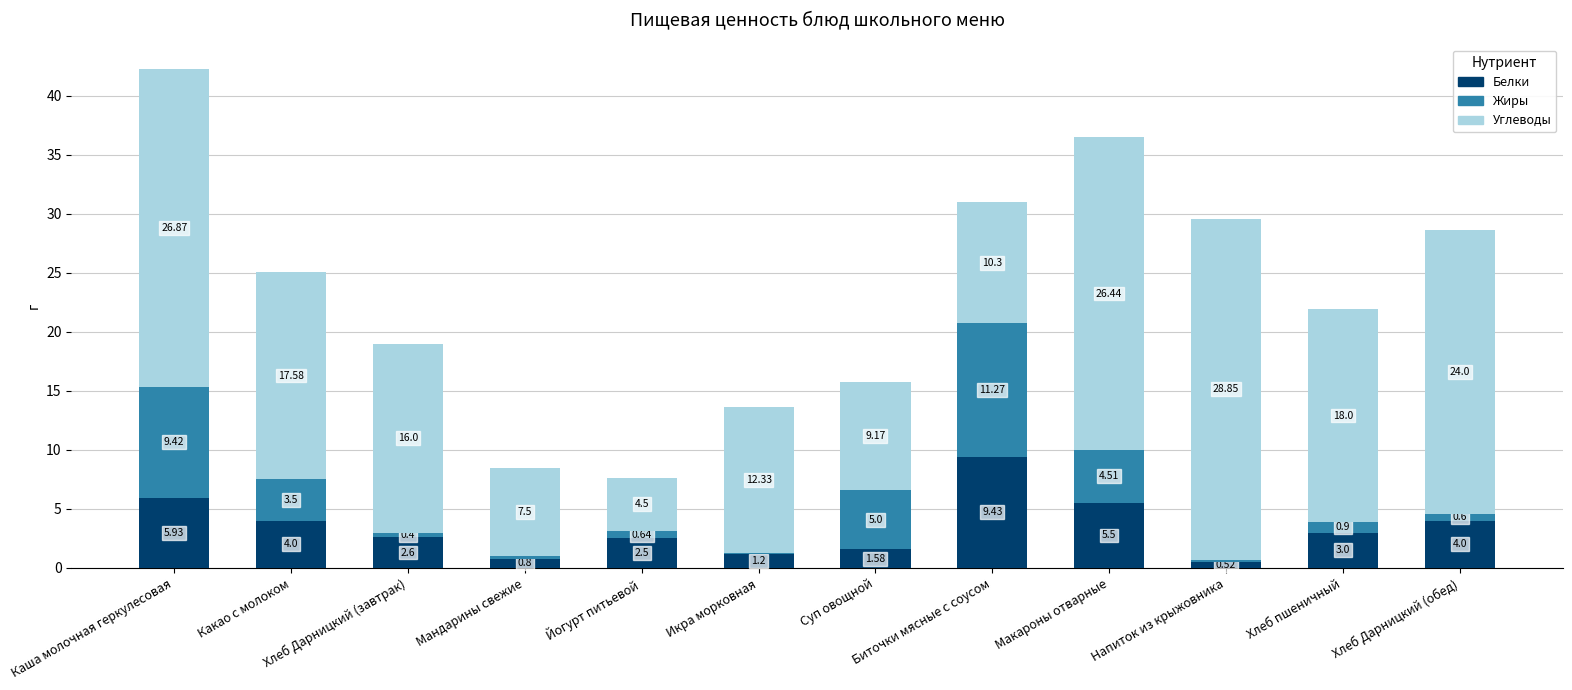

At which category is the sum across all series the highest?

Каша молочная геркулесовая